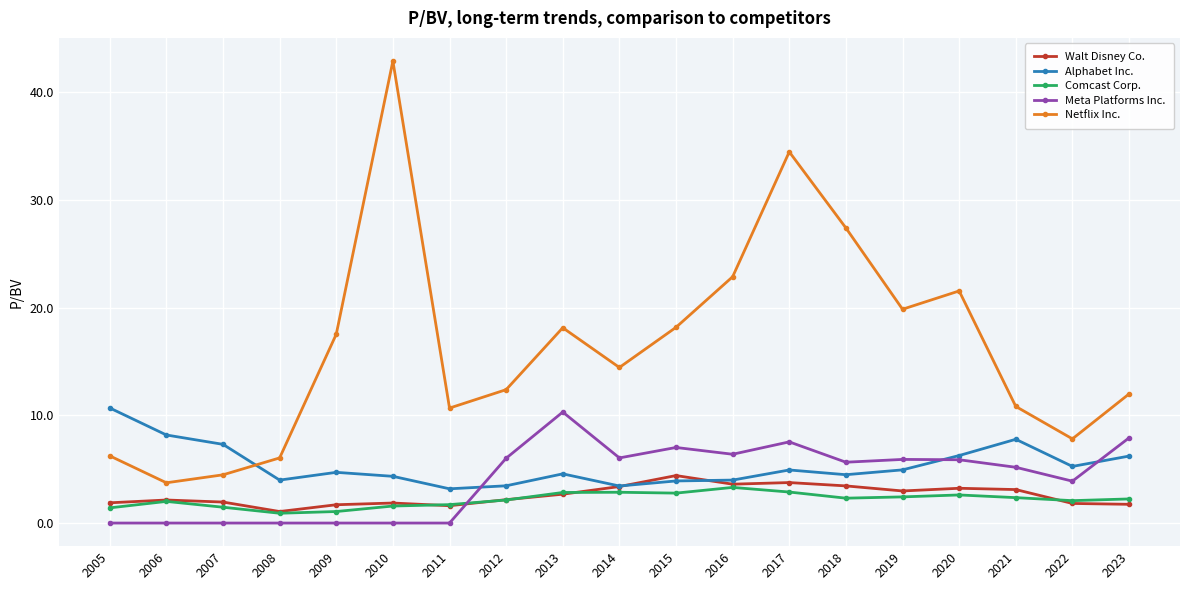

Count the number of data series in this chart.

5